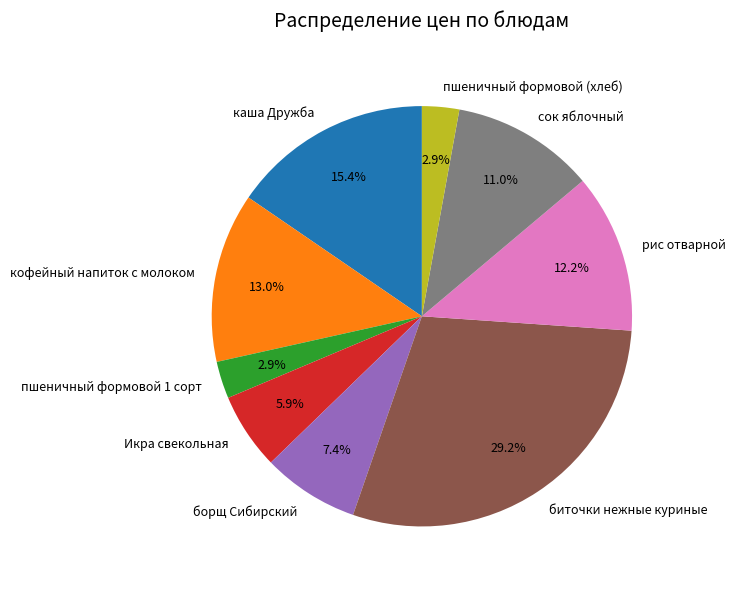

What is the ratio of the value at рис отварной to the value at Икра свекольная?

2.1